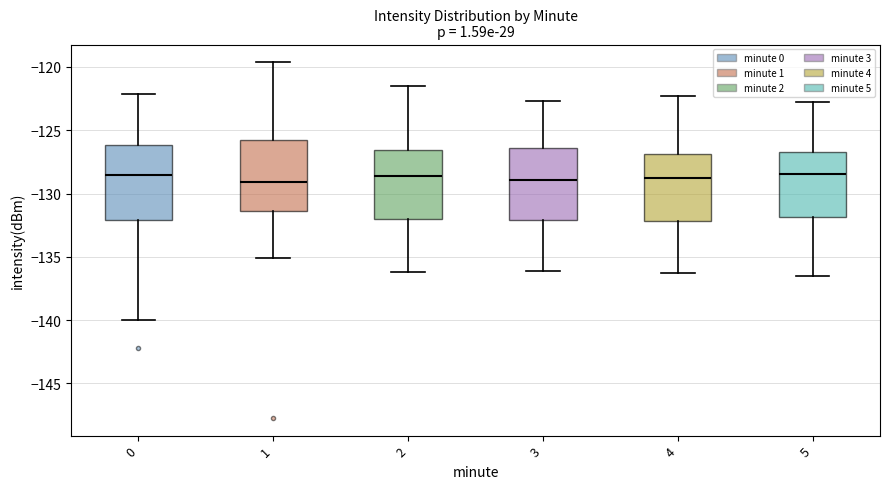

Reading left to right, transcribe this box plot: for each box, give where its median line is, the range the box spans, and where its two whiskers end, as read against the y-axis. The values are not printed on the chart, so give them approximately, as read against the axis.

0: median -128.5, box -132.0 to -126.0, whiskers -140.0 to -122.0
1: median -129.0, box -131.5 to -126.0, whiskers -135.0 to -119.5
2: median -128.5, box -132.0 to -126.5, whiskers -136.0 to -121.5
3: median -129.0, box -132.0 to -126.5, whiskers -136.0 to -122.5
4: median -129.0, box -132.0 to -127.0, whiskers -136.5 to -122.5
5: median -128.5, box -132.0 to -126.5, whiskers -136.5 to -123.0